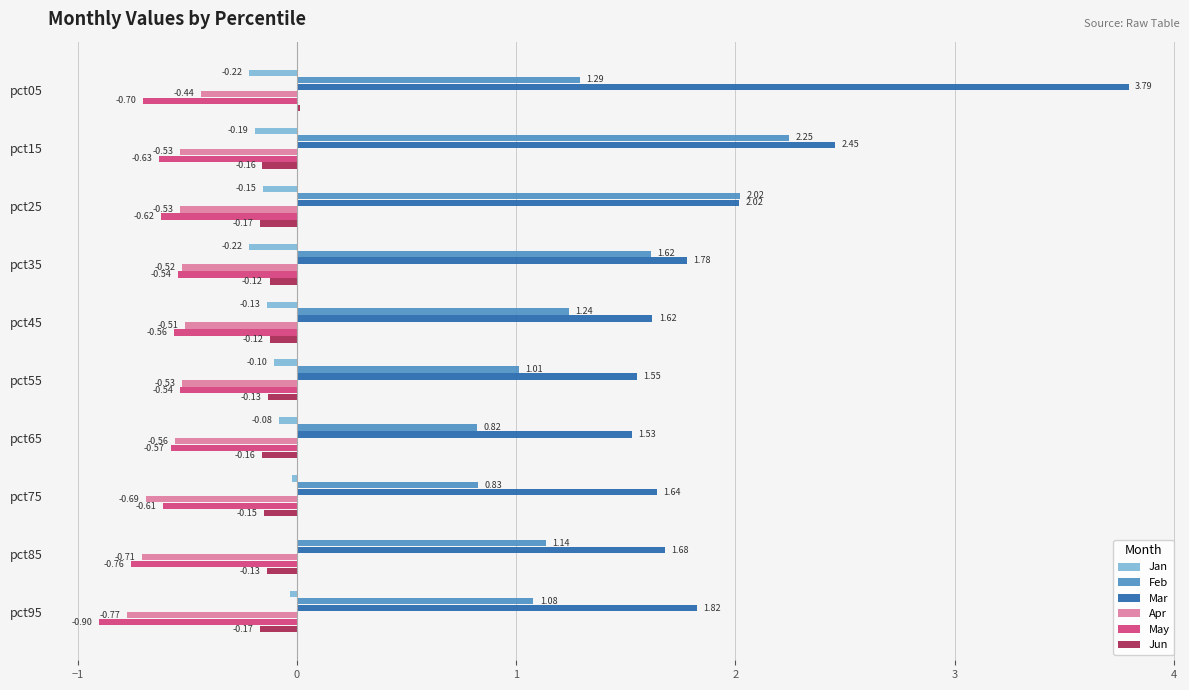

Between pct15 and pct45, which series saw the biggest shift?

Feb